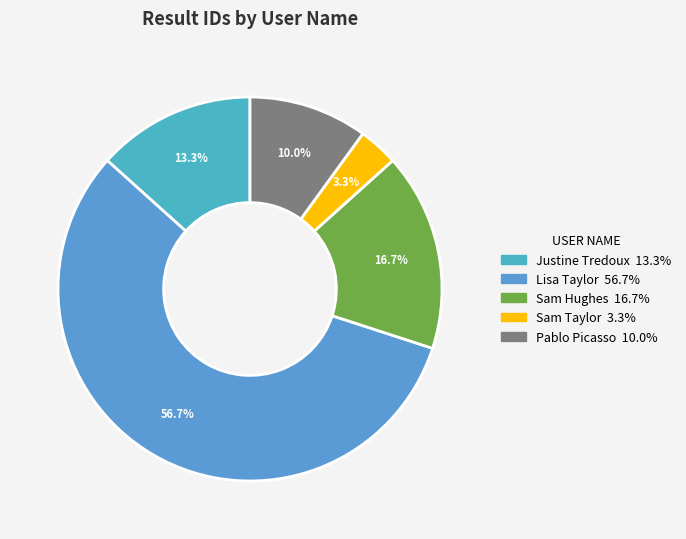

Is there a majority slice in this chart?

Yes